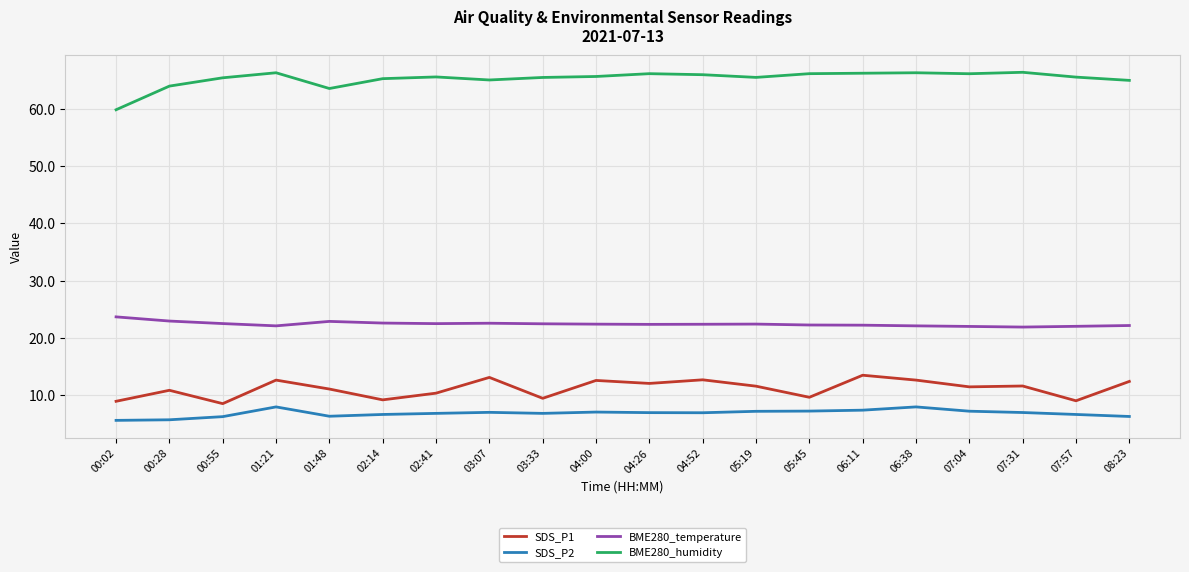

At how many categories does at least one series exceed 26?

20